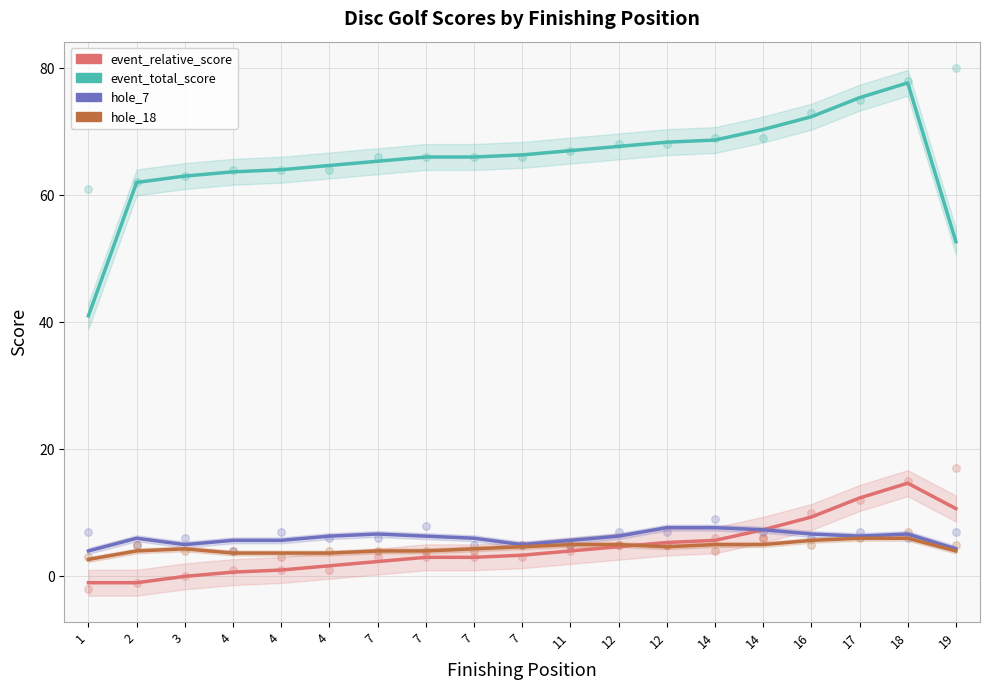

What are all the series names shown in the legend?

event_relative_score, event_total_score, hole_7, hole_18